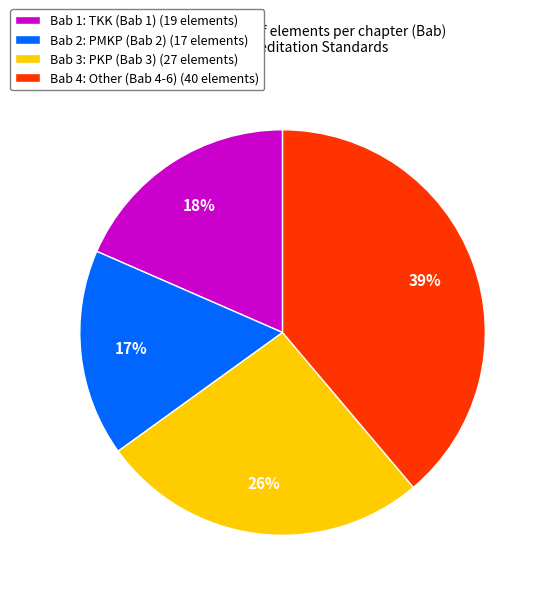

Rank the categories by value from lowest to highest.

Bab 2: PMKP (Bab 2) (17 elements), Bab 1: TKK (Bab 1) (19 elements), Bab 3: PKP (Bab 3) (27 elements), Bab 4: Other (Bab 4-6) (40 elements)